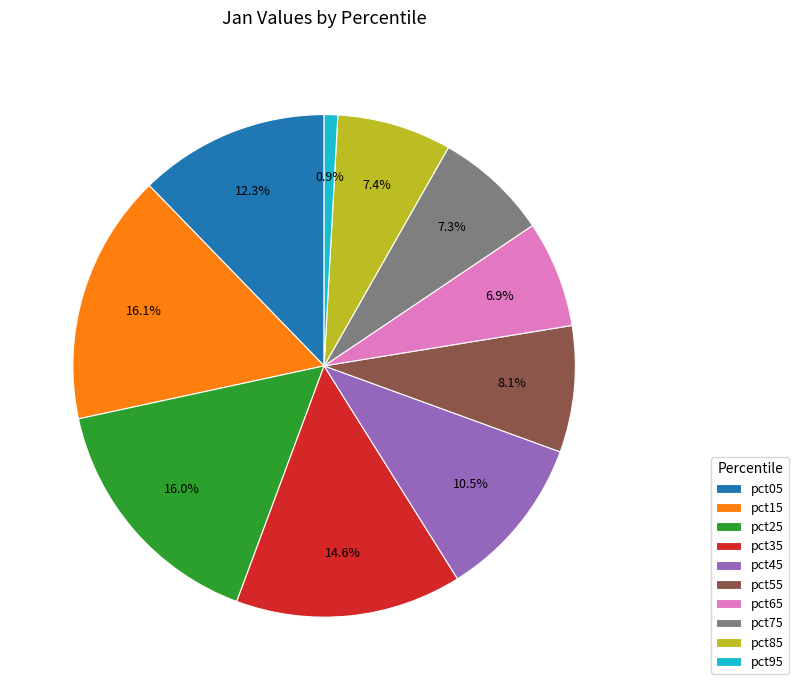

To the nearest percent, what percentage of the pie is pct05?

12%